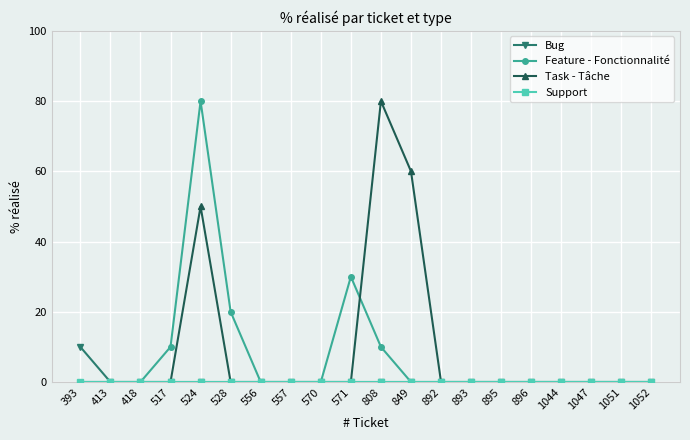

True or false: Bug has a value of 0 at 557.

True